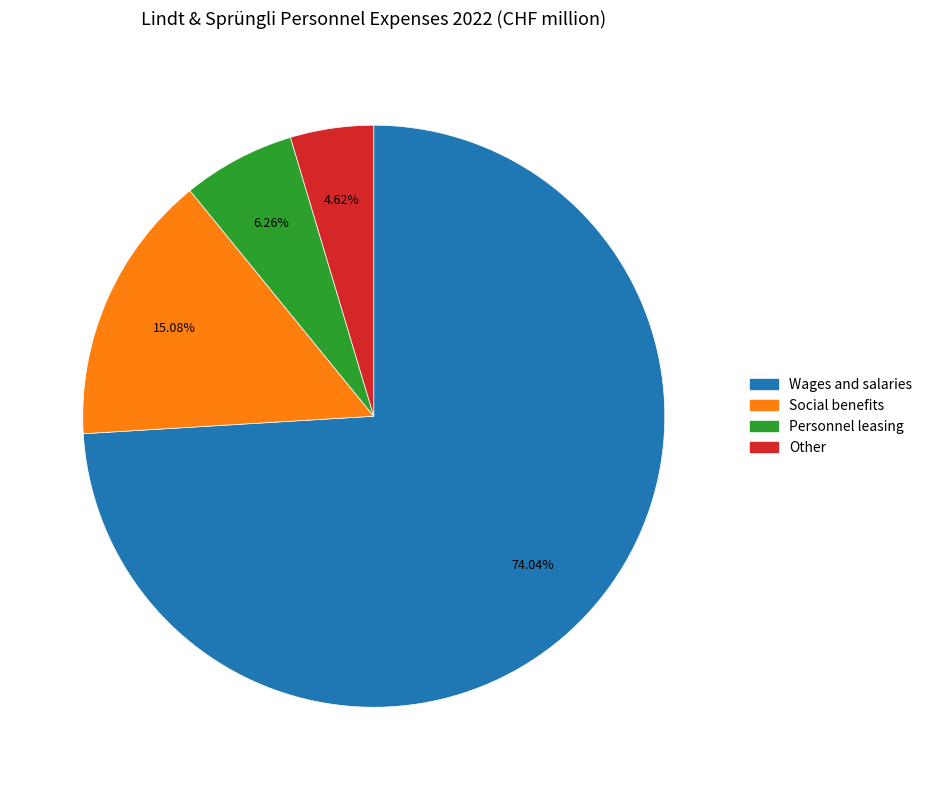

What is the largest slice in the pie chart?

Wages and salaries